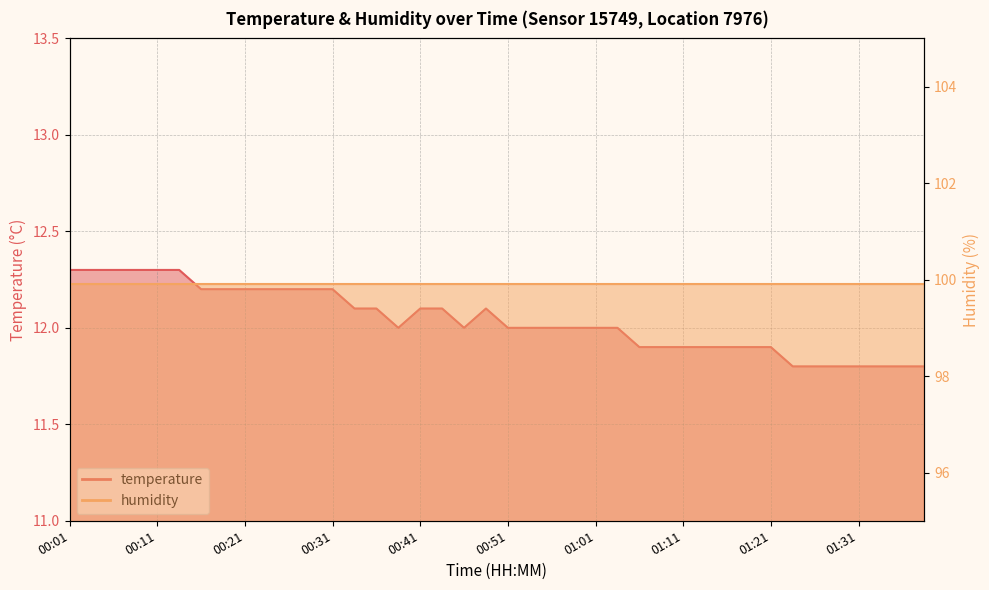

How many data points are above 12?

18